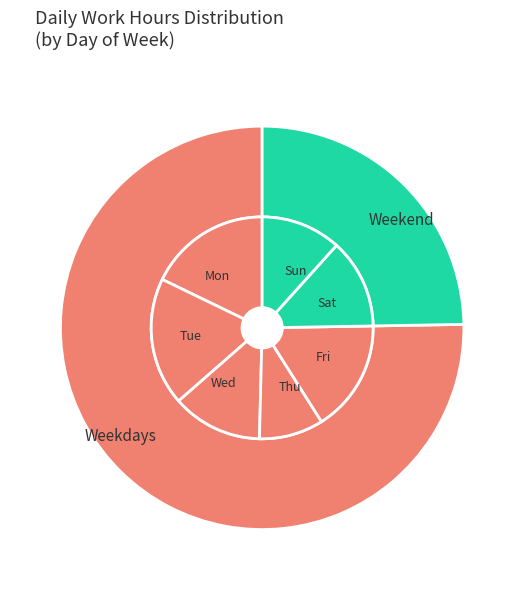

The Mon slice represents 2% of the pie. True or false?

False